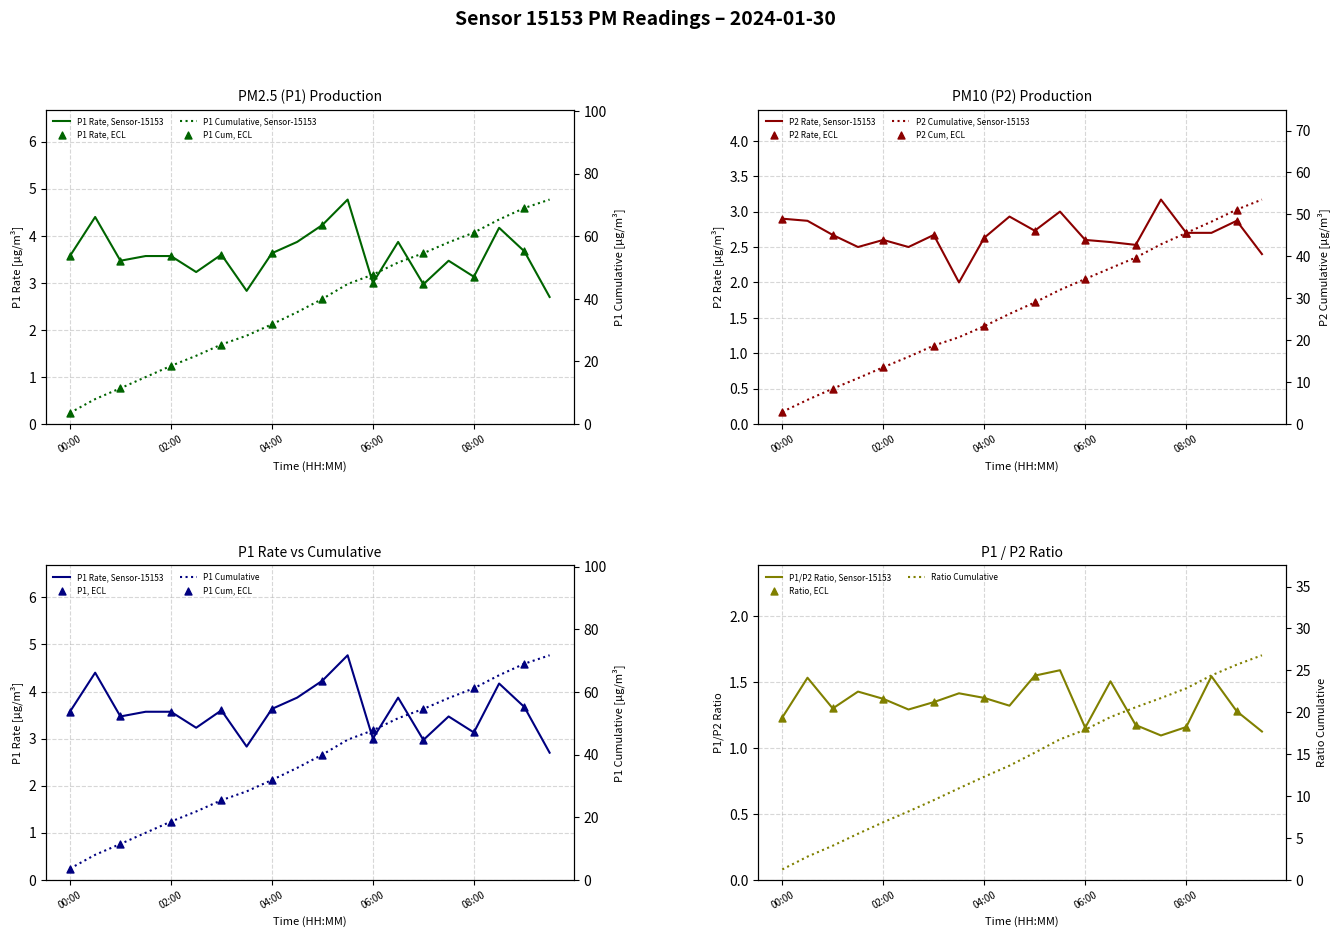

At which category is the sum across all series the highest?

05:30